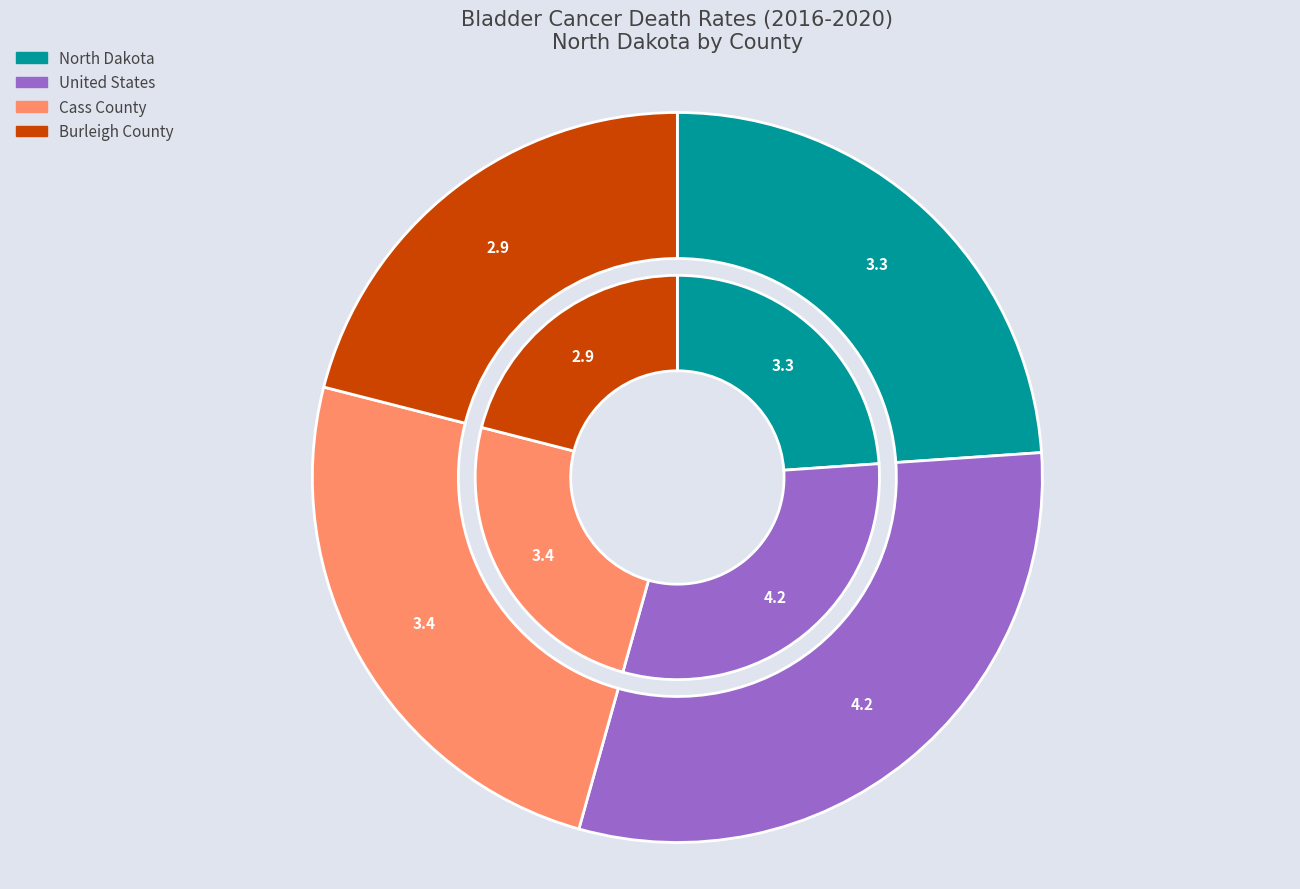

Which category has the smallest portion of the pie?

Burleigh County